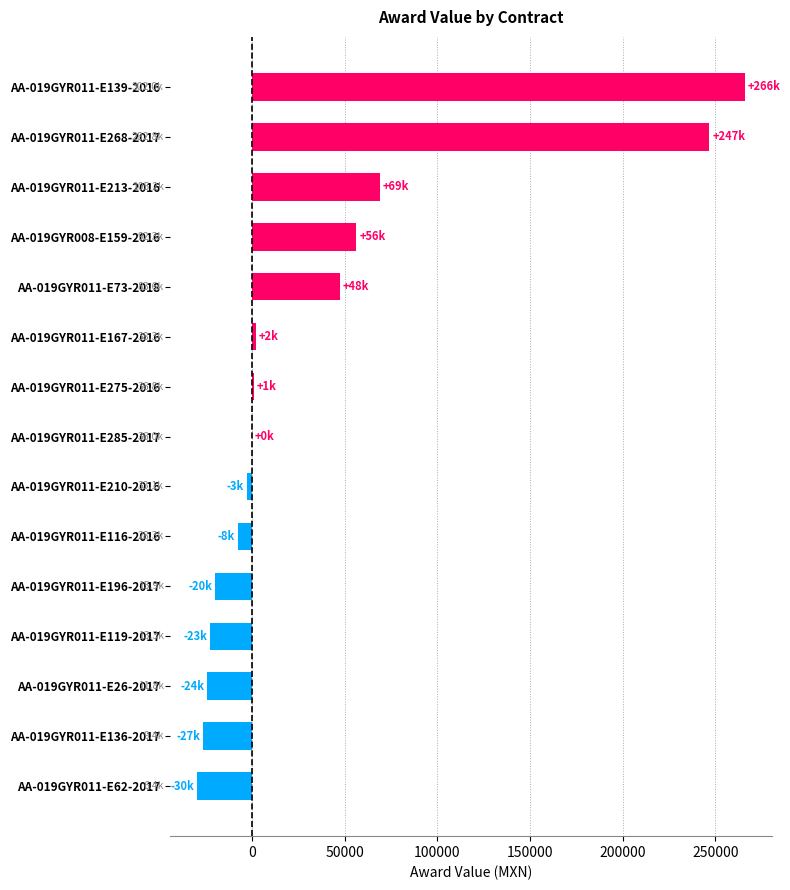

What is the change in value from AA-019GYR011-E196-2017 to AA-019GYR011-E285-2017?

+20037.5